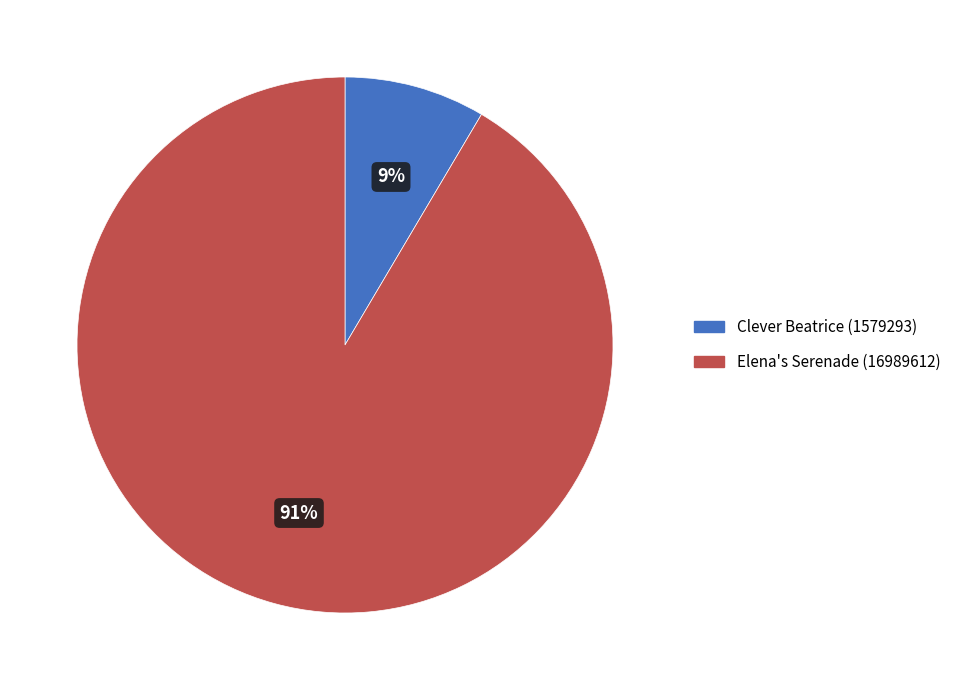

Do Elena's Serenade (16989612) and Clever Beatrice (1579293) together represent more than half of the pie?

Yes